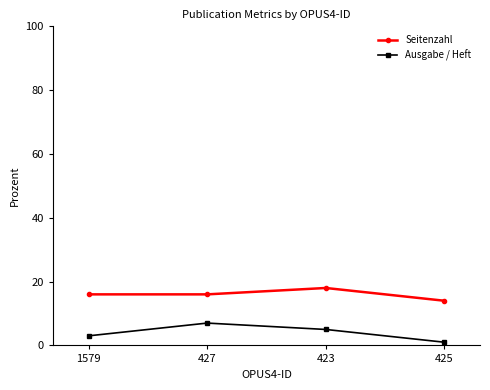

Reading right to left, transcribe all the data shown in this chart.

Seitenzahl: 14	18	16	16
Ausgabe / Heft: 1	5	7	3